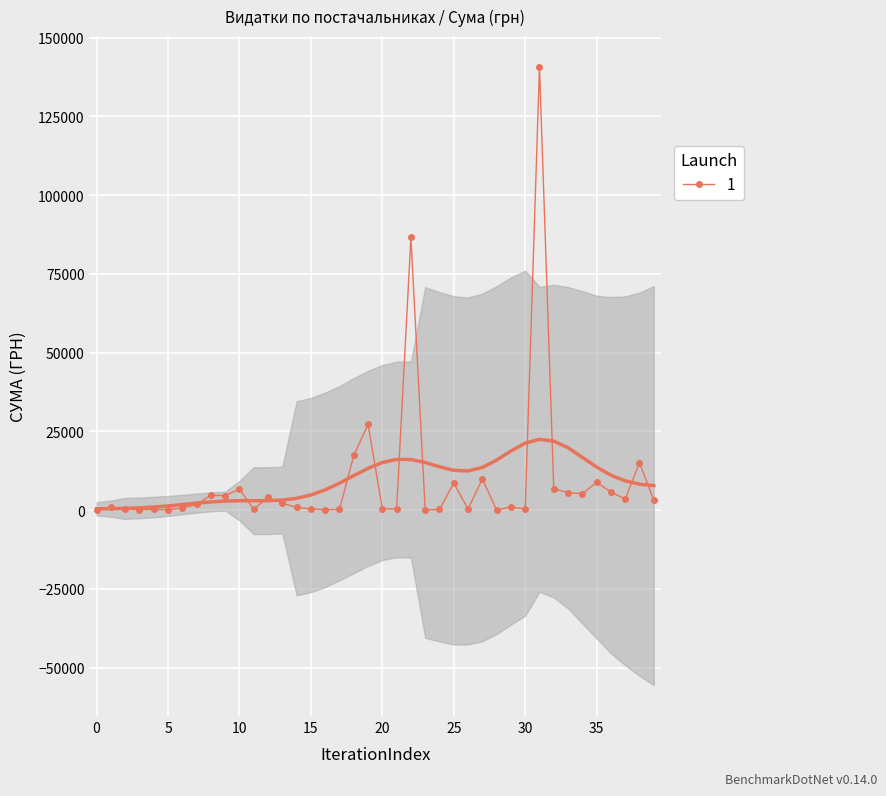

What is the minimum value shown in the chart?

11.2